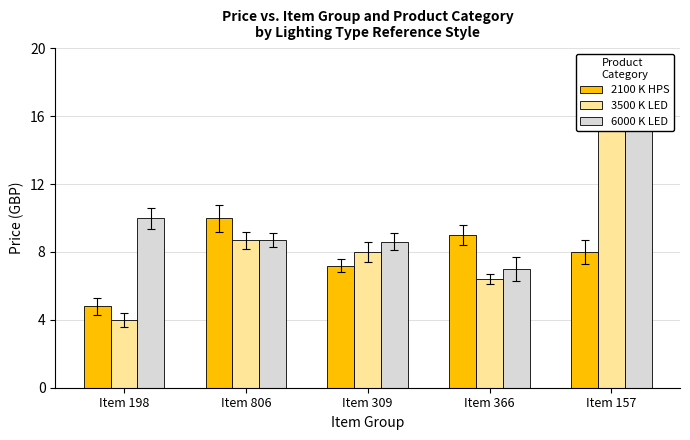

At which category is the sum across all series the highest?

Item 157